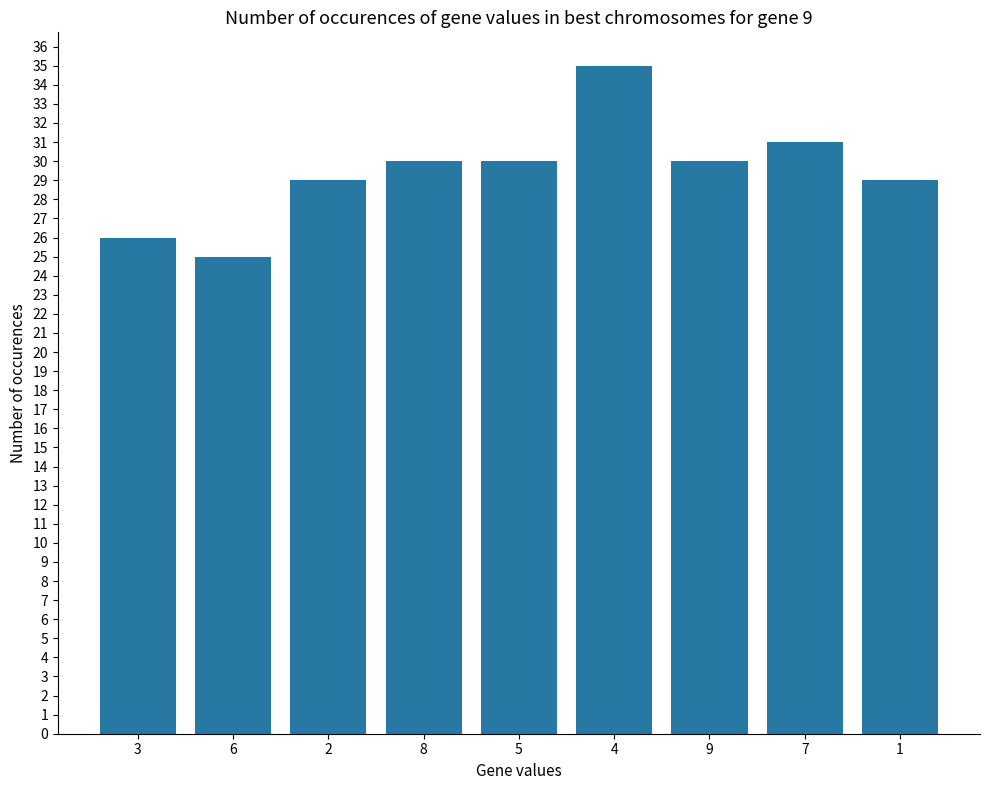

At which category does the chart reach its peak across all series?

4